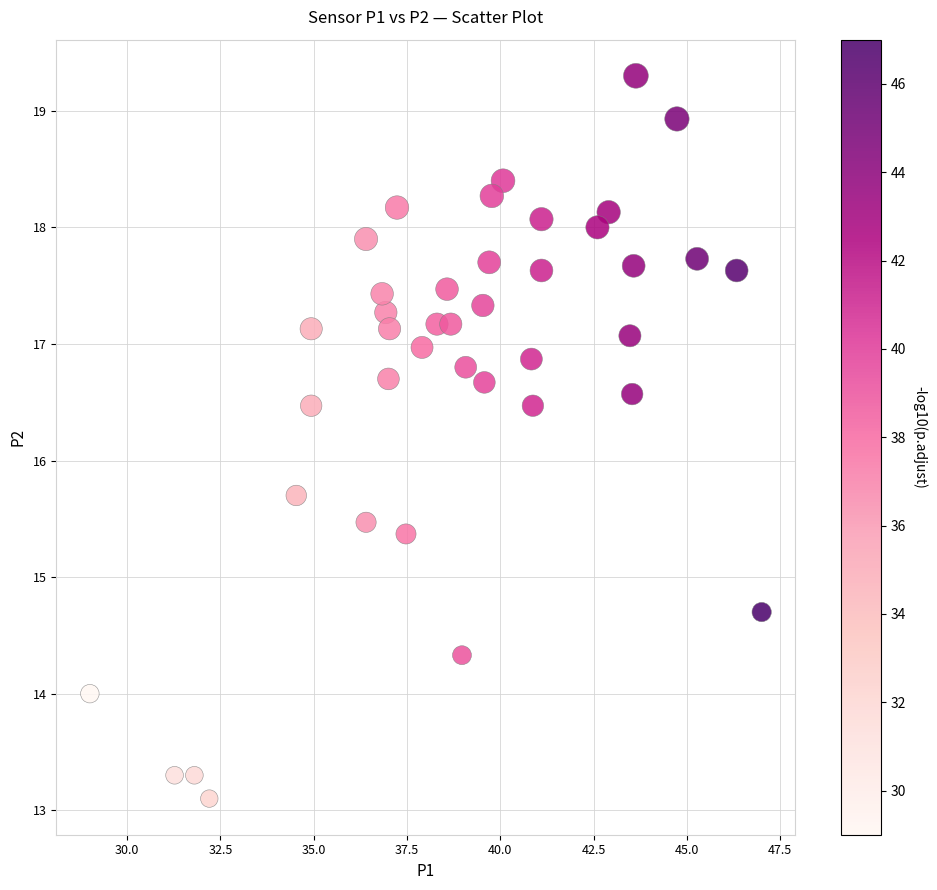

What is the range of X values (max minus min)?

18.0